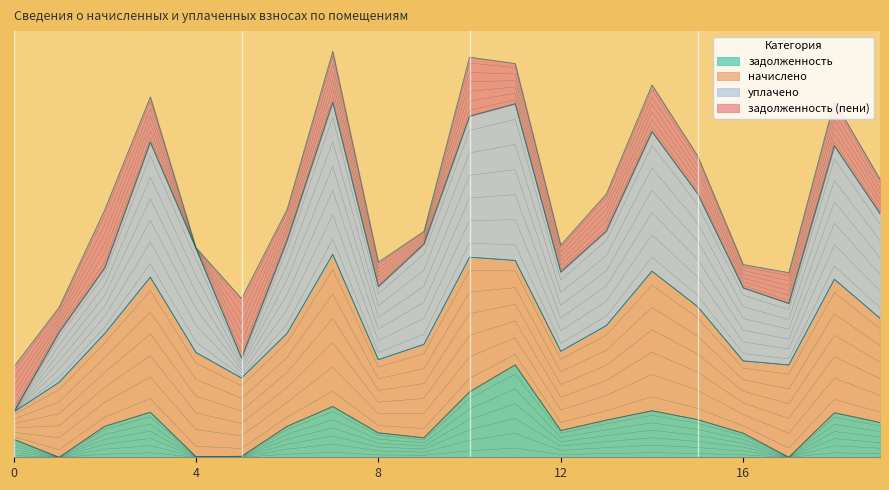

The задолженность series shows 40.4 at 8. True or false?

True